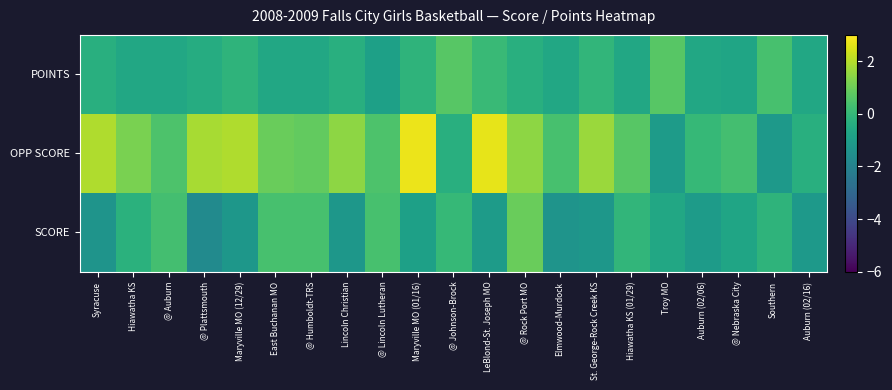

Which series changed the most between Auburn (02/06) and Southern?

OPP SCORE